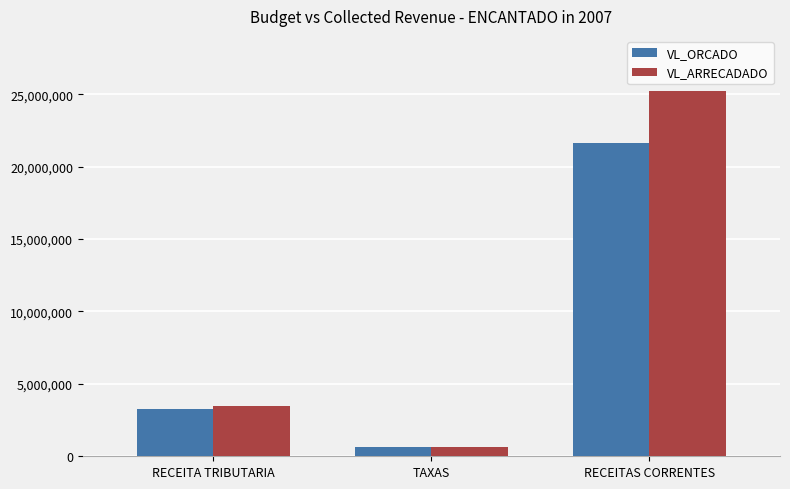

Which category has the highest value in the VL_ORCADO series?

RECEITAS CORRENTES